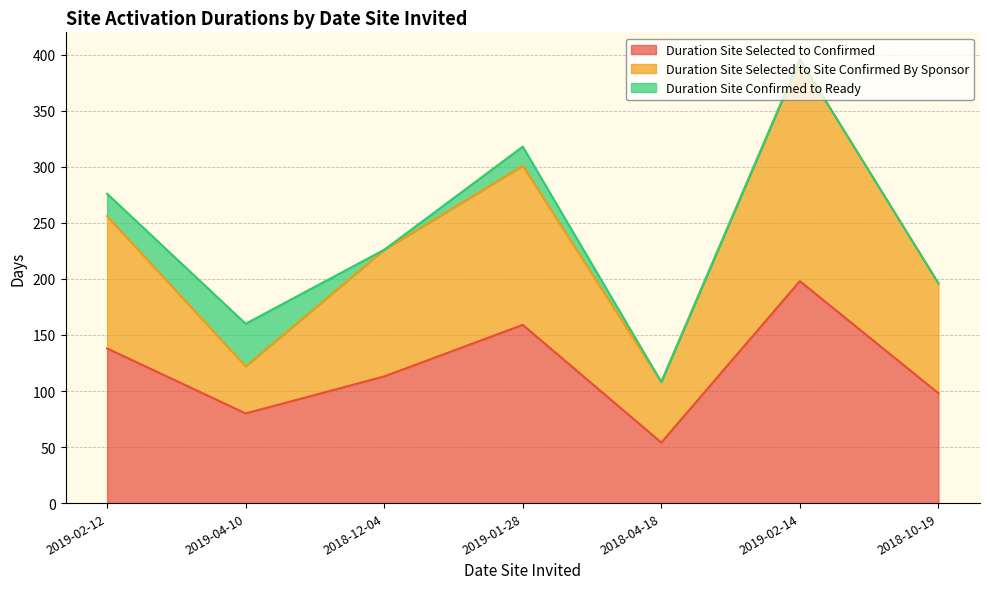

At which label is Duration Site Selected to Confirmed closest to 126?

2019-02-12